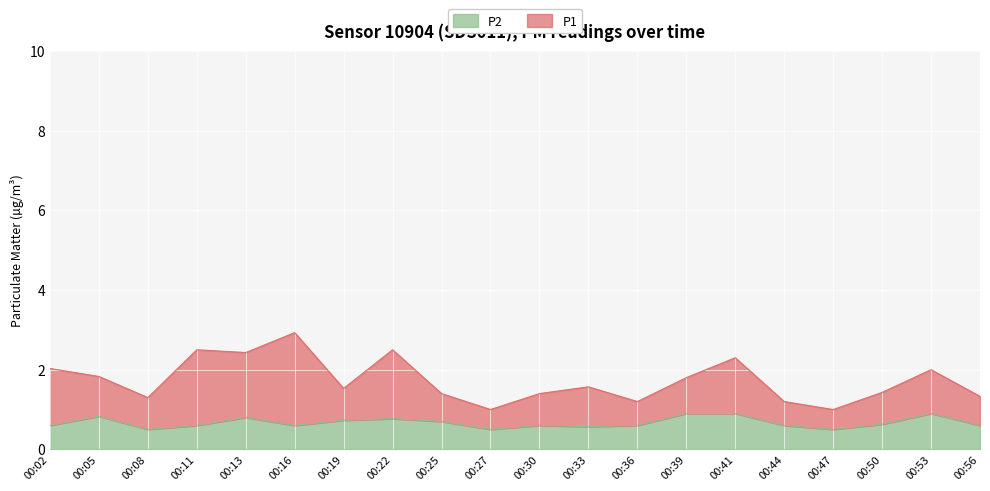

Read the value at 00:44.

0.6